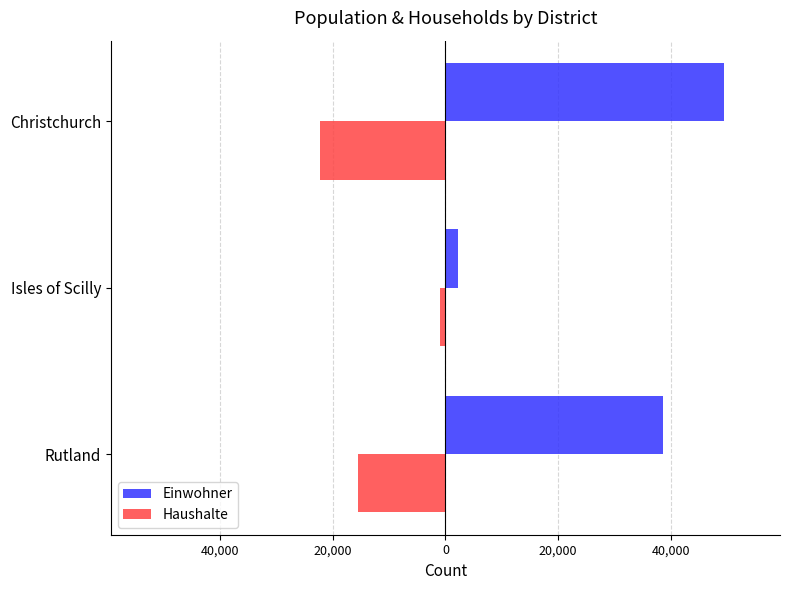

What are all the series names shown in the legend?

Einwohner, Haushalte